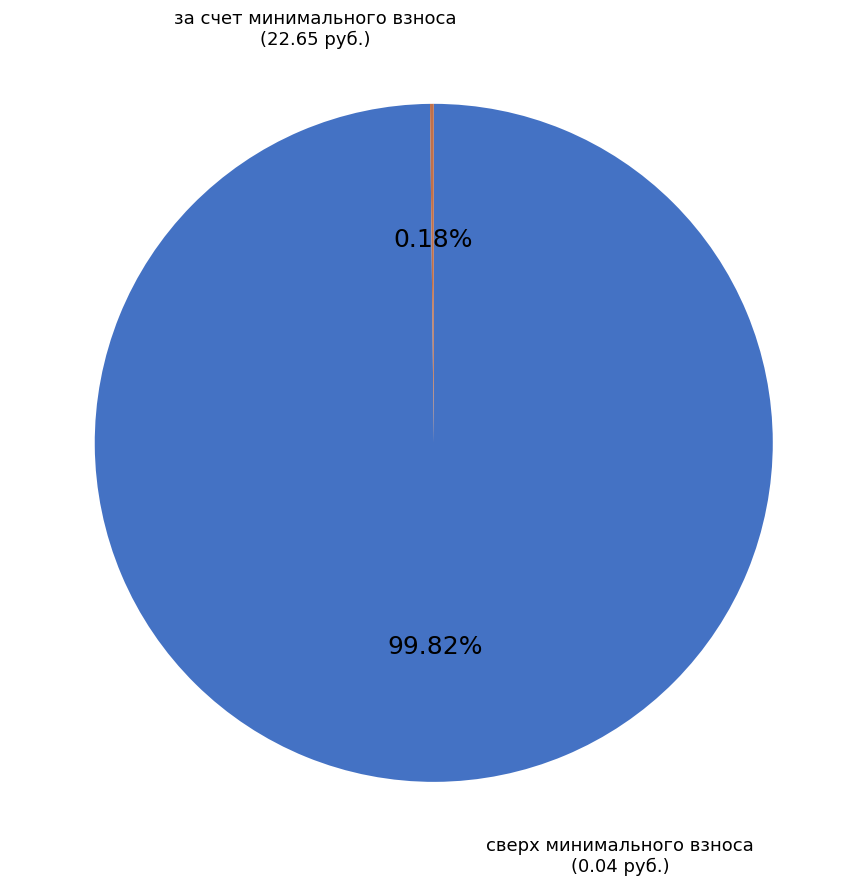

Is there any slice that represents more than half of the pie?

Yes